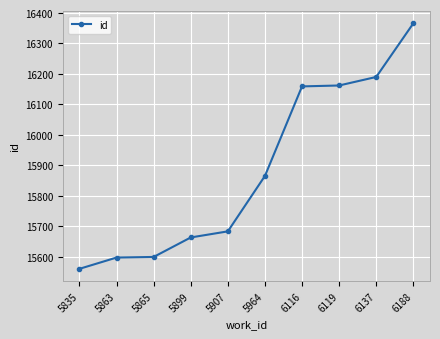

What is the change in value from 5863 to 5907?

+86